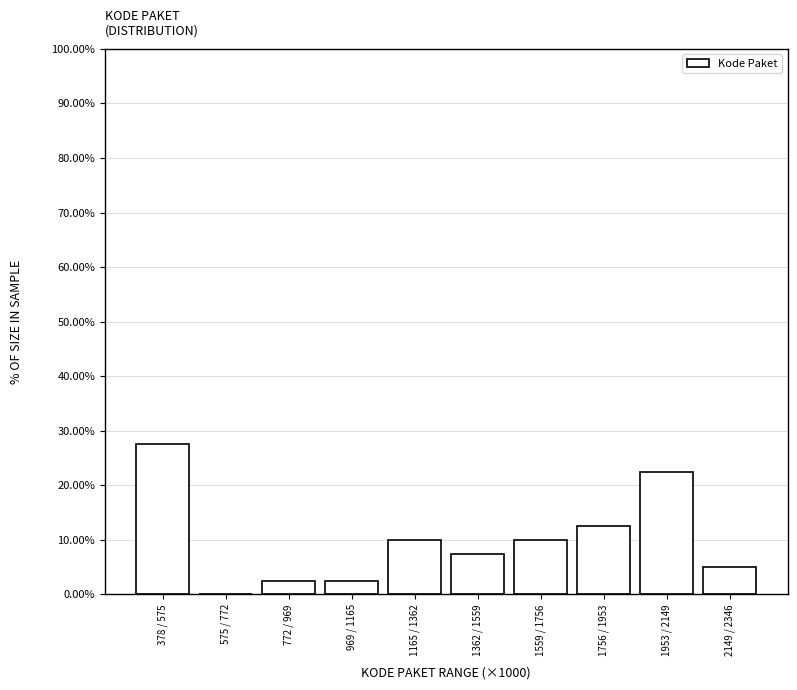

Reading right to left, transcribe all the data shown in this chart.

2149 / 2346=5.0	1953 / 2149=22.5	1756 / 1953=12.5	1559 / 1756=10.0	1362 / 1559=7.5	1165 / 1362=10.0	969 / 1165=2.5	772 / 969=2.5	575 / 772=0.0	378 / 575=27.5